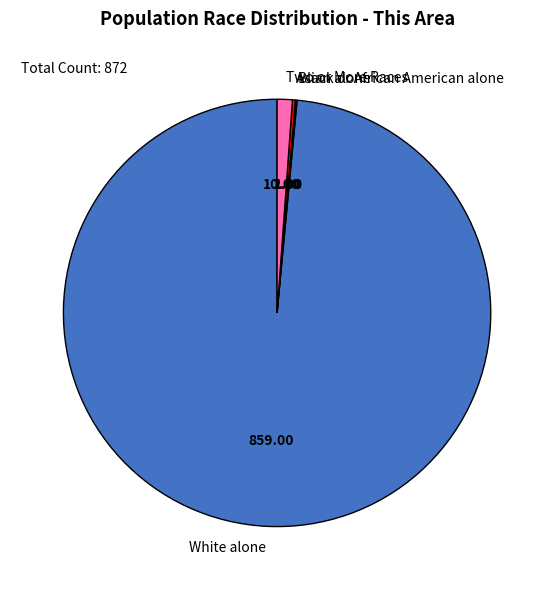

Which slice is the largest?

White alone